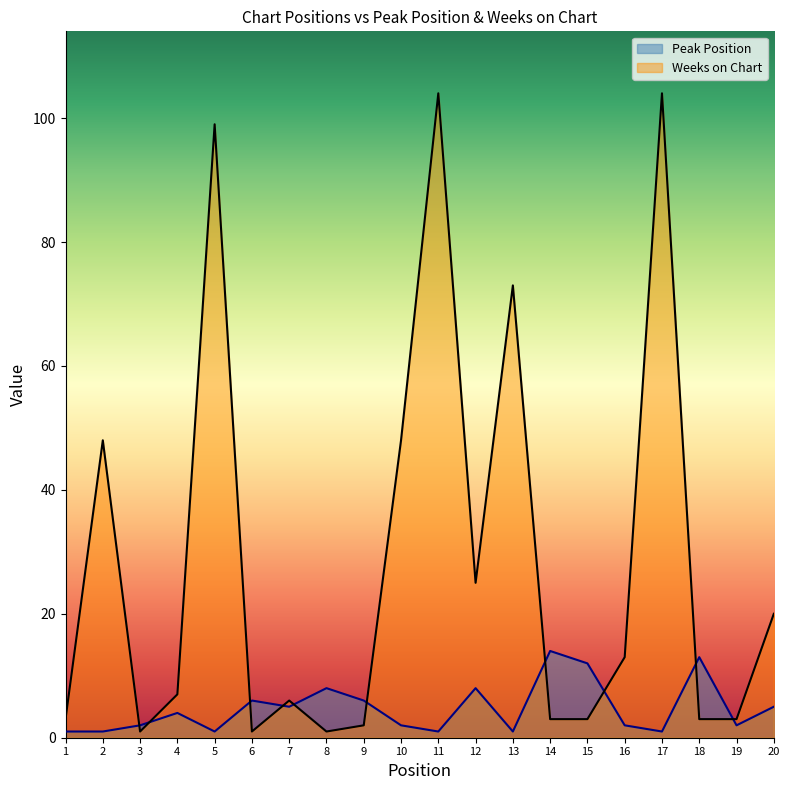

How many data points in Peak Position are less than 4?

10